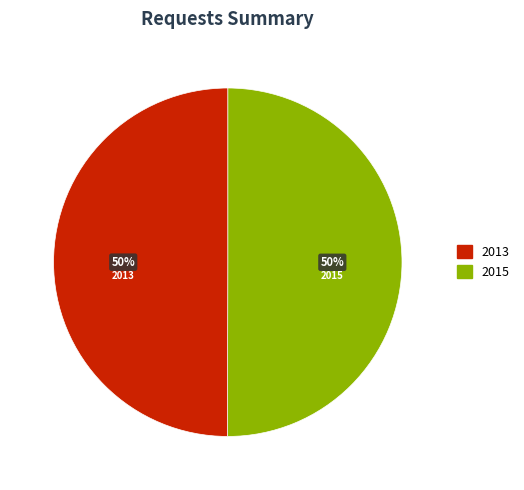

To the nearest percent, what is the average slice percentage?

50%